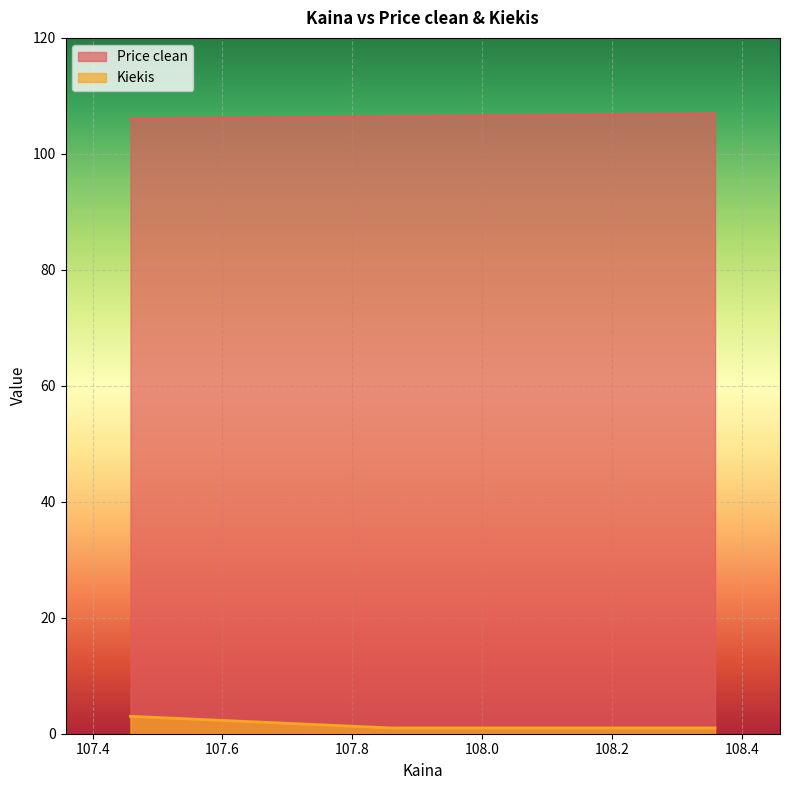

Which series has the widest spread of values?

Kiekis